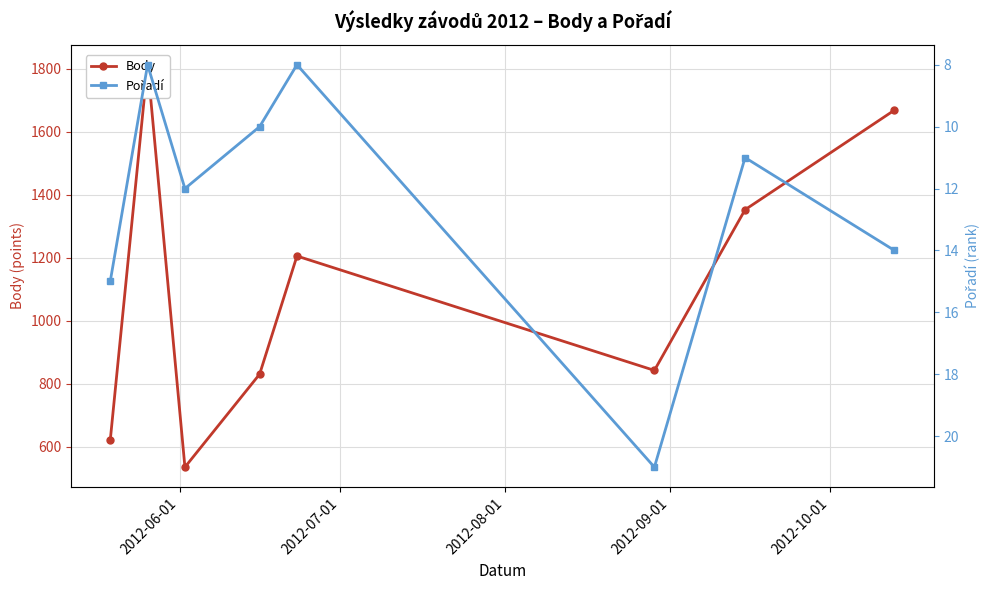

In Pořadí, how many points are lower than both neighbors (excluding endpoints)?

3